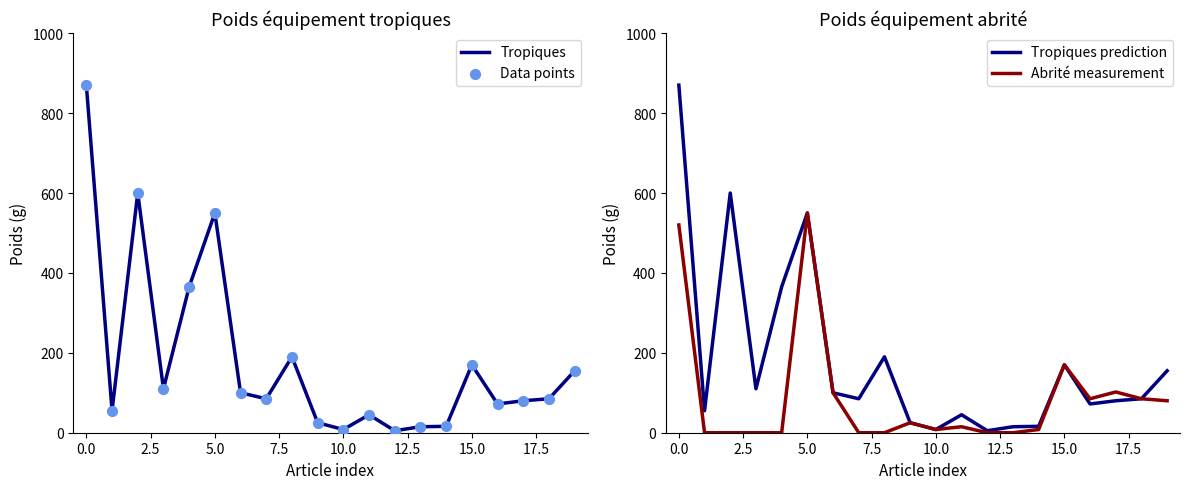

Is the value of Data points at 5.0 greater than the value of Tropiques at 5.0?

No